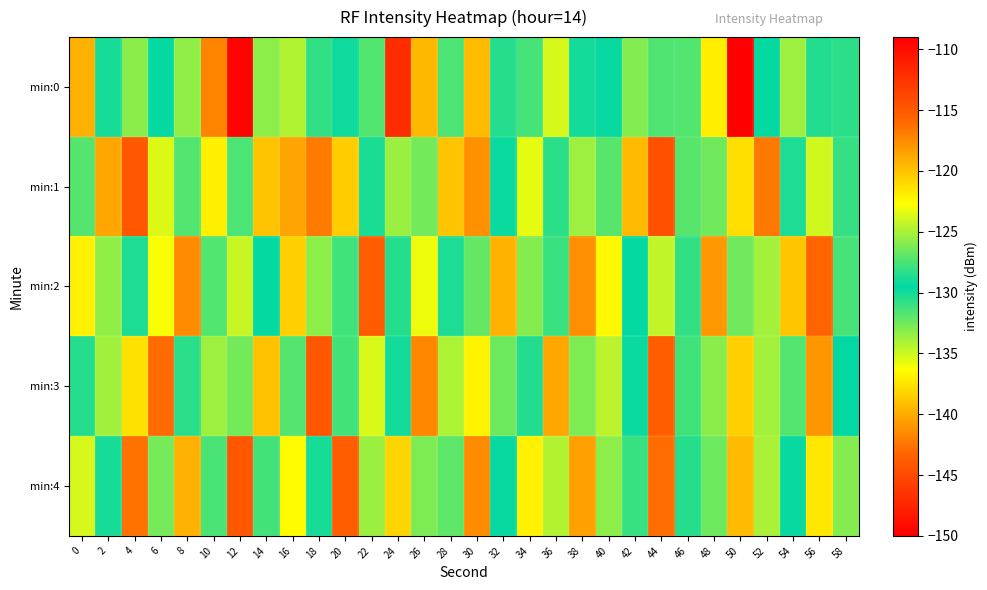

Reading right to left, extract all data points from this chart.

min:0: 58=-128.3	56=-128.6	54=-133.7	52=-129.6	50=-150.5	48=-137.1	46=-127.3	44=-131.6	42=-133.0	40=-129.7	38=-129.0	36=-135.2	34=-131.4	32=-130.5	30=-139.3	28=-131.5	26=-139.5	24=-147.0	22=-127.3	20=-129.9	18=-130.9	16=-134.2	14=-125.7	12=-109.3	10=-141.8	8=-125.7	6=-129.4	4=-133.3	2=-130.1	0=-119.2
min:1: 58=-130.9	56=-135.1	54=-128.7	52=-142.3	50=-137.8	48=-126.5	46=-131.9	44=-144.6	42=-139.4	40=-127.1	38=-133.7	36=-128.3	34=-135.6	32=-129.8	30=-141.2	28=-138.9	26=-132.6	24=-125.4	22=-130.2	20=-138.5	18=-142.2	16=-140.4	14=-139.0	12=-127.5	10=-137.0	8=-127.3	6=-135.4	4=-144.0	2=-140.3	0=-127.2
min:2: 58=-127.6	56=-143.2	54=-138.8	52=-125.1	50=-132.5	48=-140.9	46=-128.2	44=-134.7	42=-129.4	40=-136.6	38=-141.3	36=-127.9	34=-133.1	32=-139.7	30=-126.8	28=-130.3	26=-135.9	24=-128.5	22=-143.8	20=-131.2	18=-125.7	16=-138.4	14=-129.6	12=-134.8	10=-127.3	8=-141.5	6=-136.2	4=-128.7	2=-133.4	0=-122.1
min:3: 58=-129.5	56=-141.0	54=-127.3	52=-133.9	50=-138.4	48=-125.8	46=-131.2	44=-143.7	42=-129.8	40=-134.5	38=-126.1	36=-140.3	34=-128.6	32=-132.4	30=-136.8	28=-124.9	26=-141.6	24=-129.0	22=-135.3	20=-127.7	18=-144.2	16=-131.8	14=-139.1	12=-126.4	10=-133.7	8=-128.3	6=-142.9	4=-137.6	2=-125.2	0=-130.5
min:4: 58=-125.9	56=-137.4	54=-129.7	52=-134.0	50=-139.3	48=-126.6	46=-130.5	44=-142.8	42=-128.0	40=-133.3	38=-140.6	36=-124.7	34=-136.9	32=-129.3	30=-141.5	28=-127.0	26=-132.8	24=-138.2	22=-125.4	20=-143.7	18=-130.1	16=-136.4	14=-127.7	12=-144.1	10=-131.5	8=-139.8	6=-126.3	4=-142.6	2=-128.9	0=-135.2